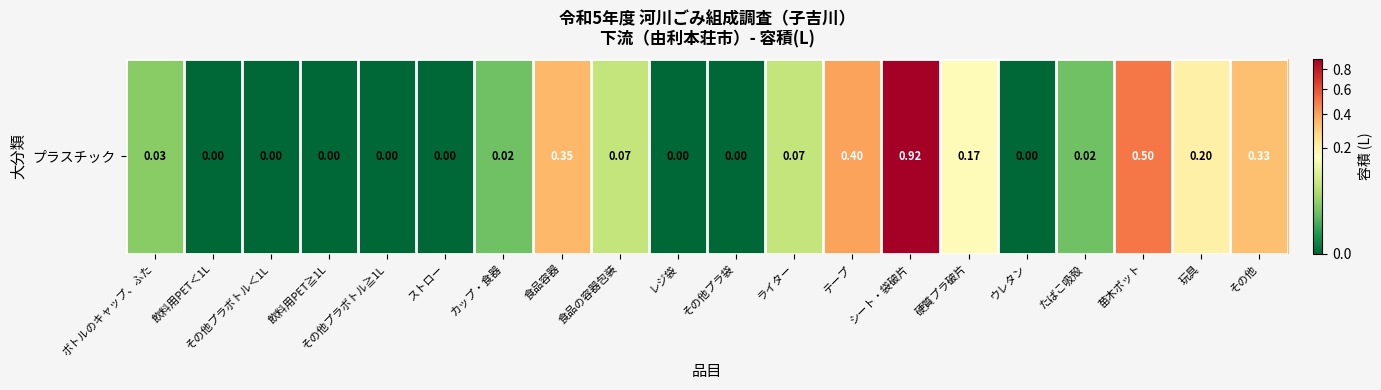

True or false: the data shows 0.0 at 飲料用PET＜1L.

True